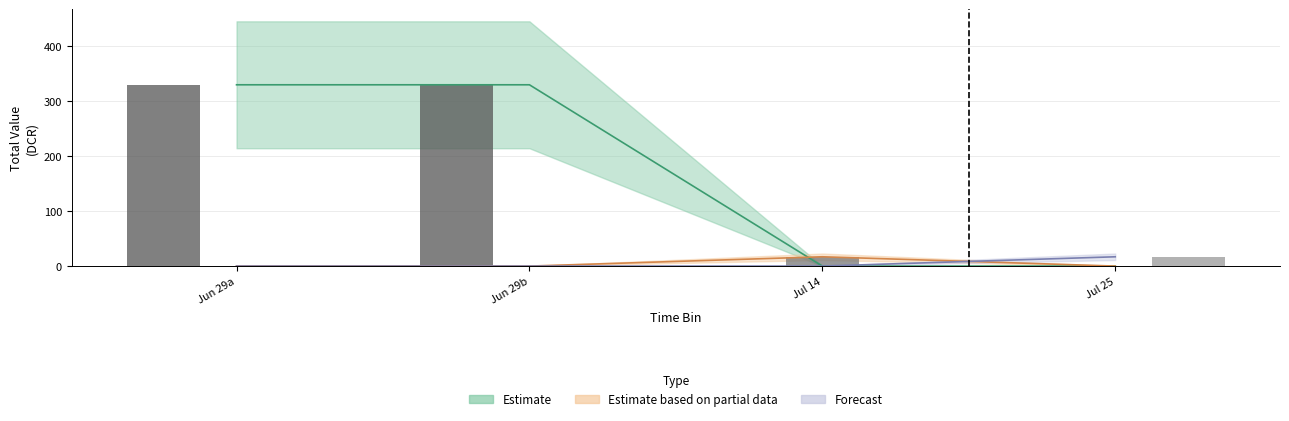

Are the bars horizontal?

No